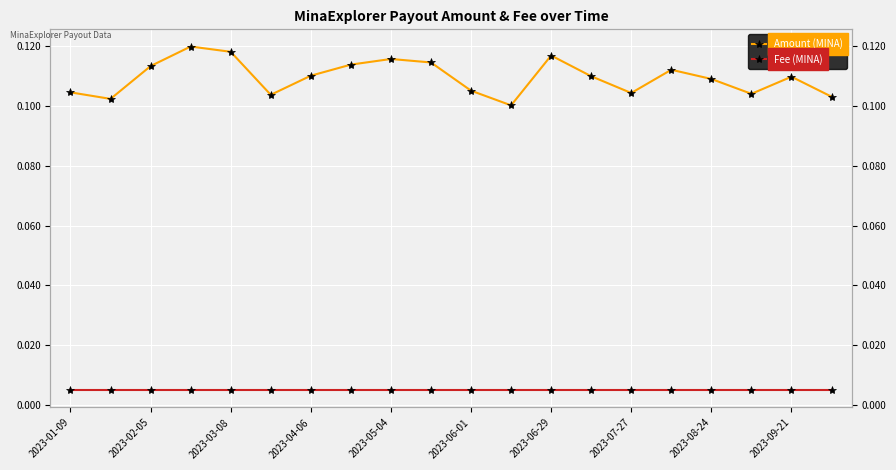

At how many categories does at least one series exceed 0?

20